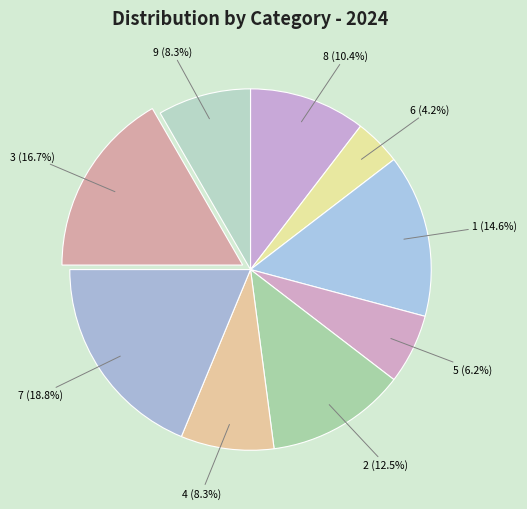

How many slices are in this pie chart?

9